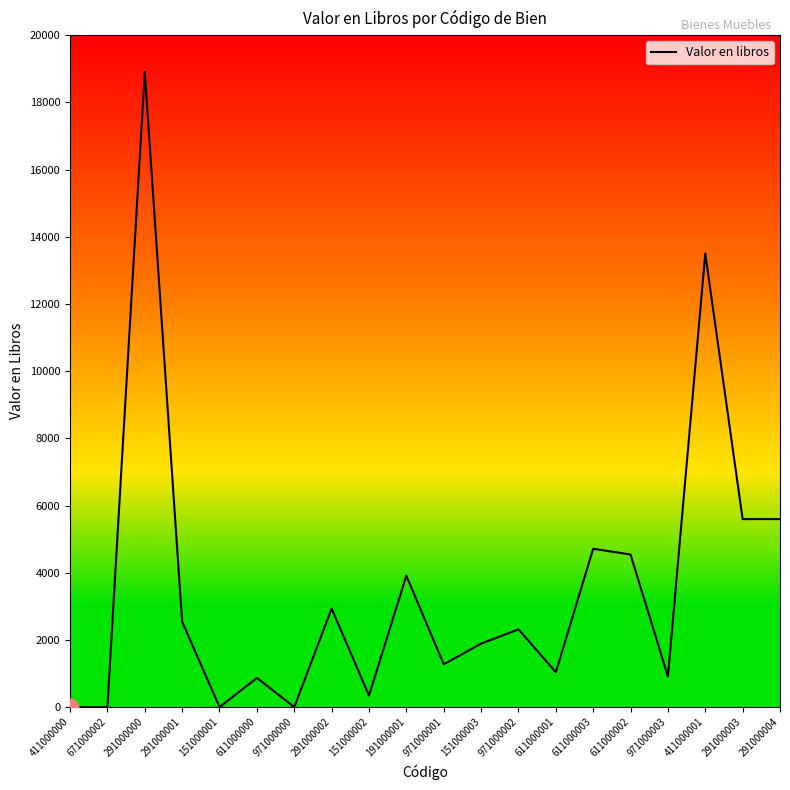

What is the difference between the maximum and second lowest values?

18903.0